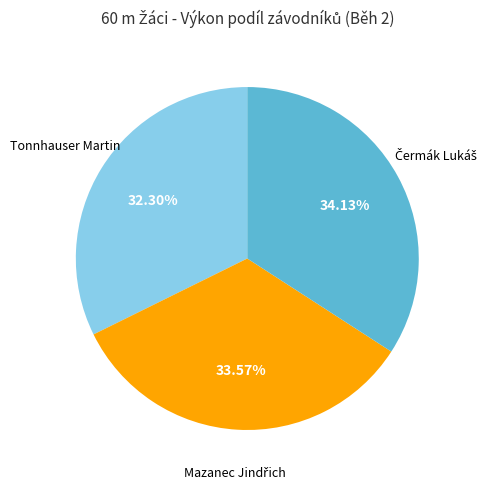

What is the smallest slice in the pie chart?

Tonnhauser Martin